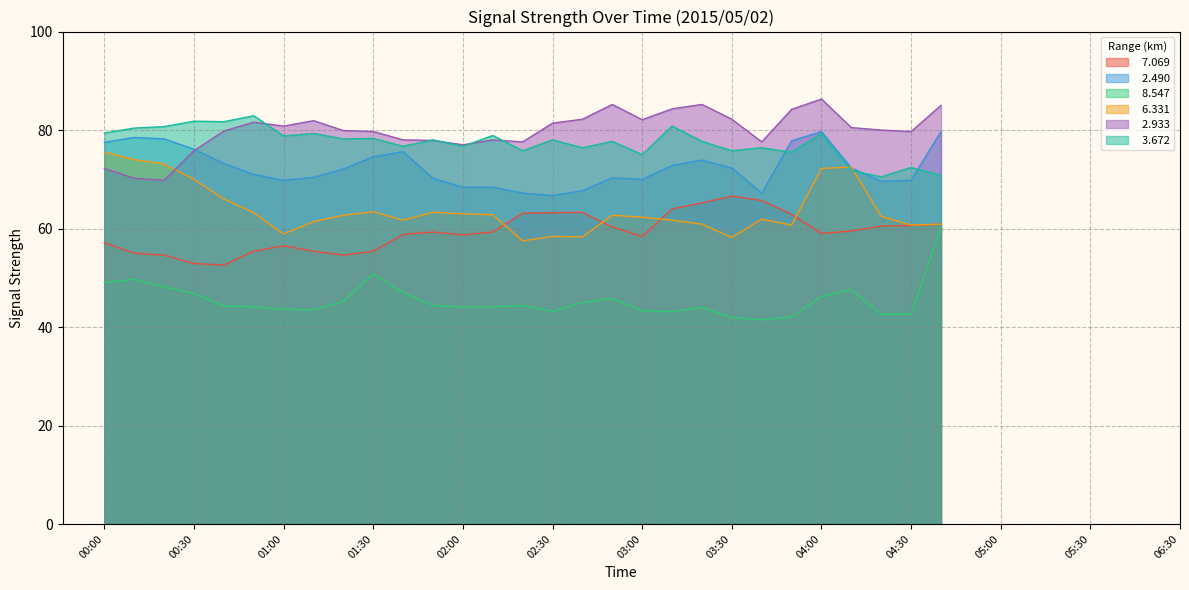

True or false:   2.490 has more than 2 interior local peaks.

True